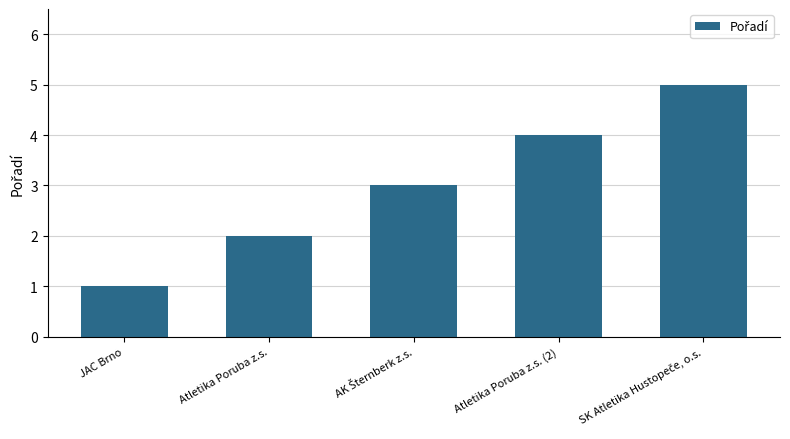

What is the label of the 1st bar from the left?

JAC Brno